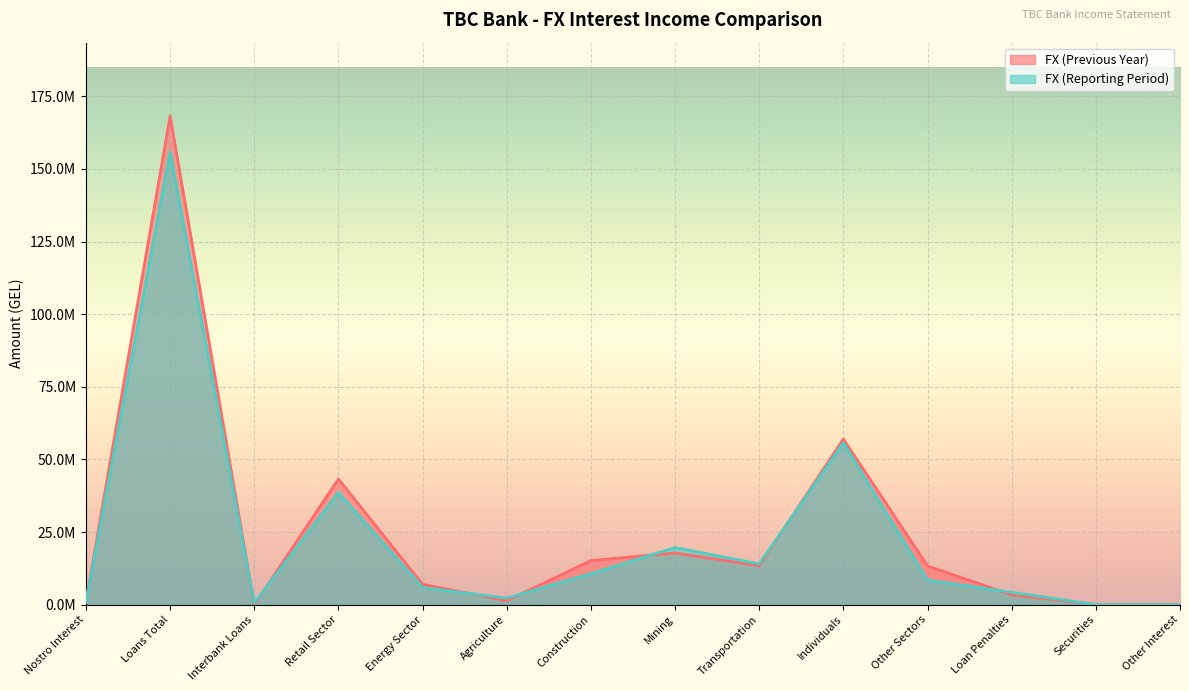

What are all the series names shown in the legend?

FX (Previous Year), FX (Reporting Period)